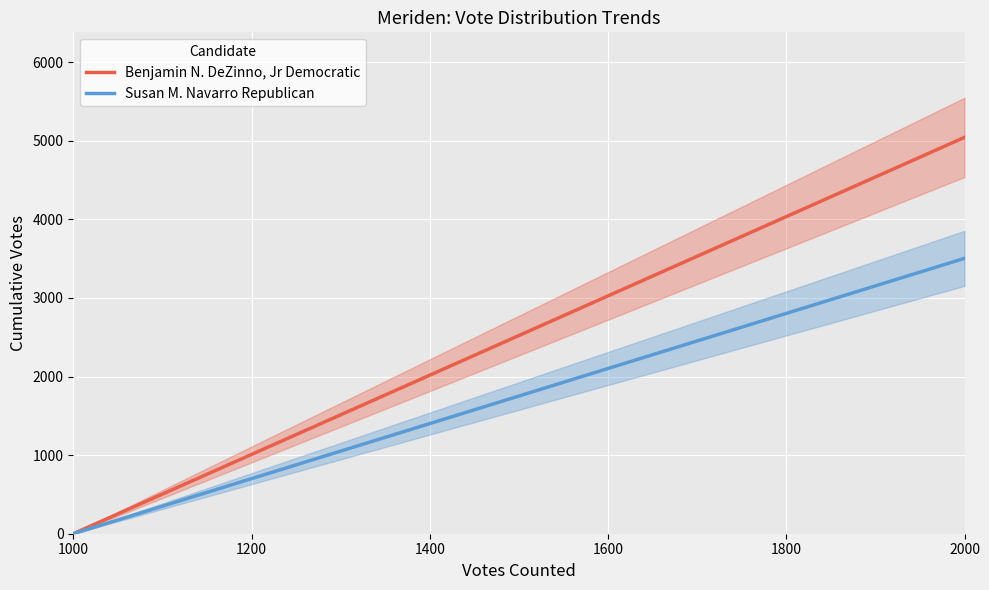

Count the number of data series in this chart.

2